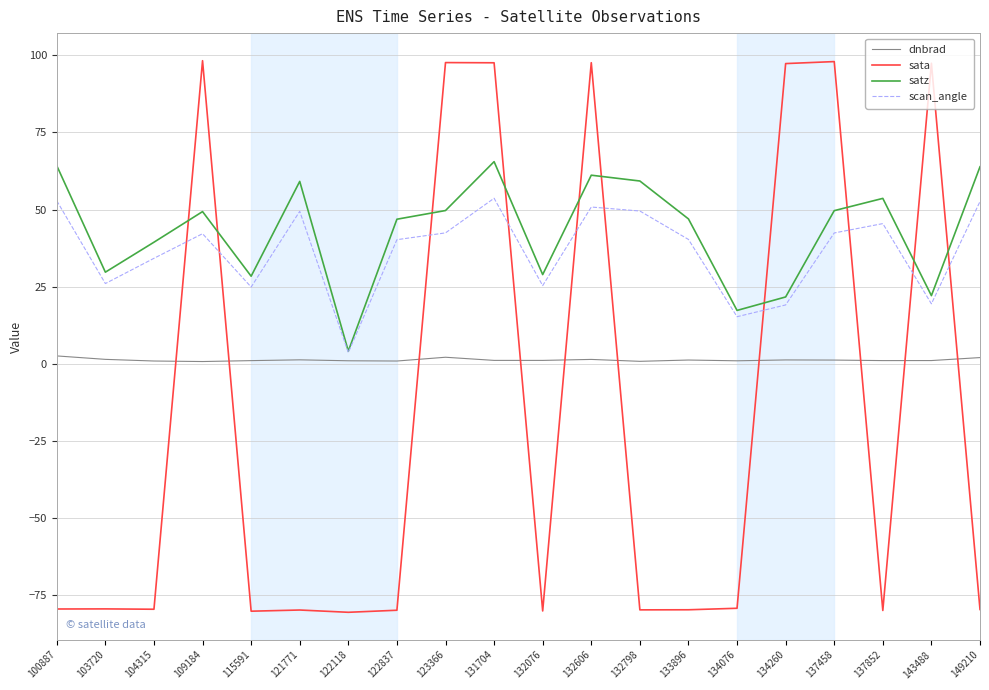

The value of dnbrad at 137458 is 1.2. True or false?

True